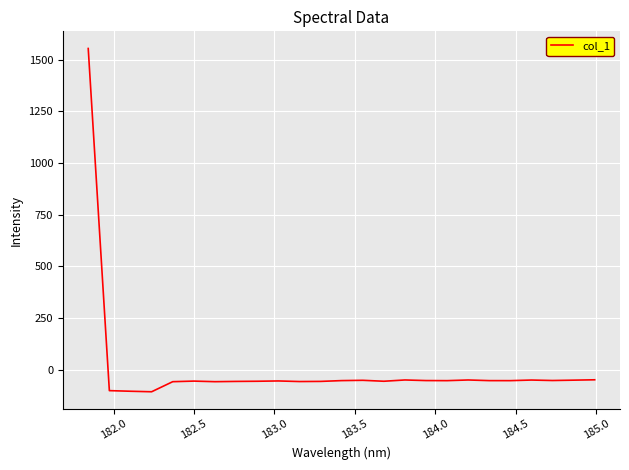

What is the difference between the maximum and minimum values?

1661.3